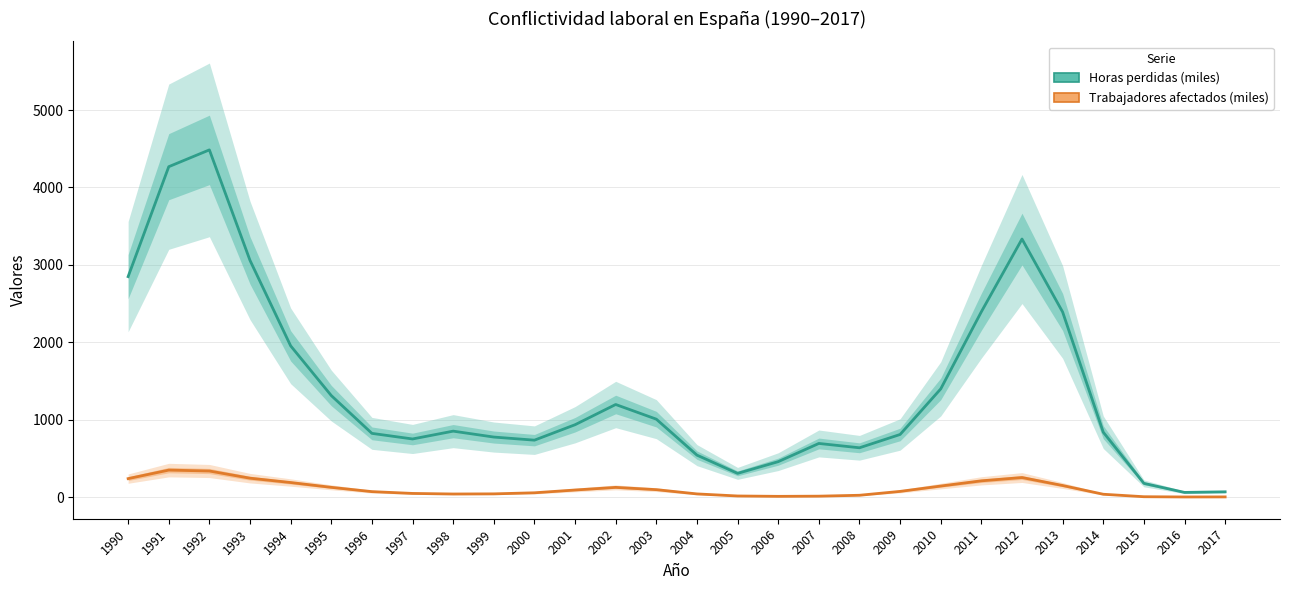

Is the value of Horas perdidas (miles) at 2011 greater than the value of Trabajadores afectados (miles) at 1999?

Yes